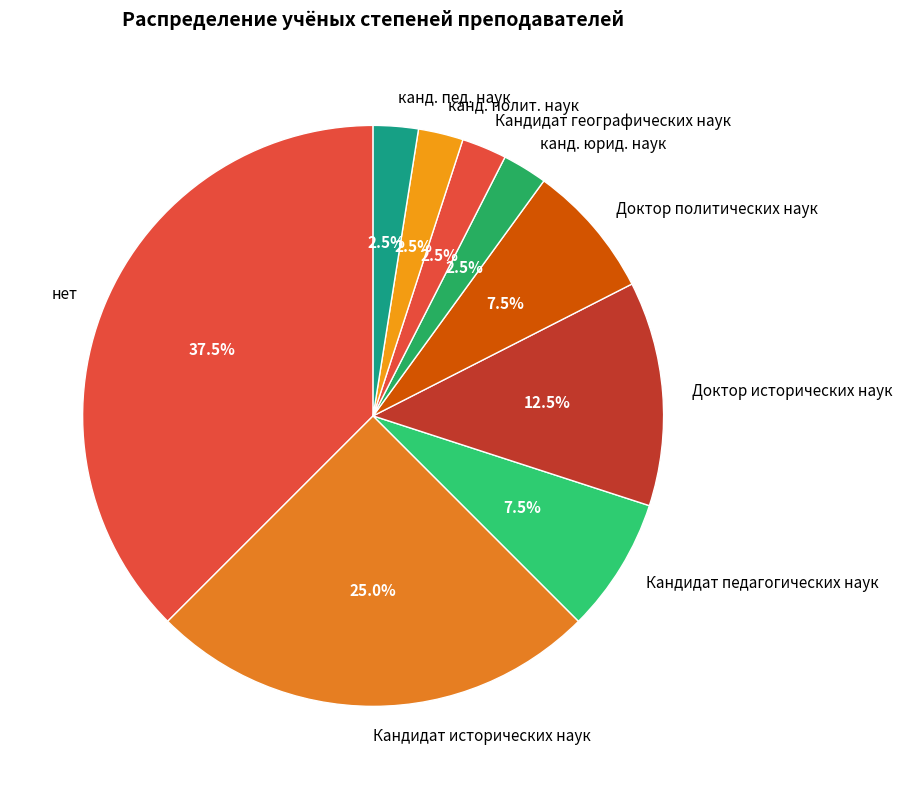

Which category has the biggest portion of the pie?

нет